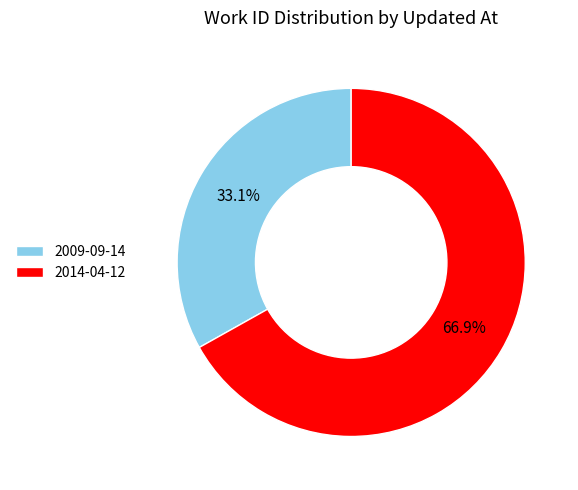

How many slices are in this pie chart?

2